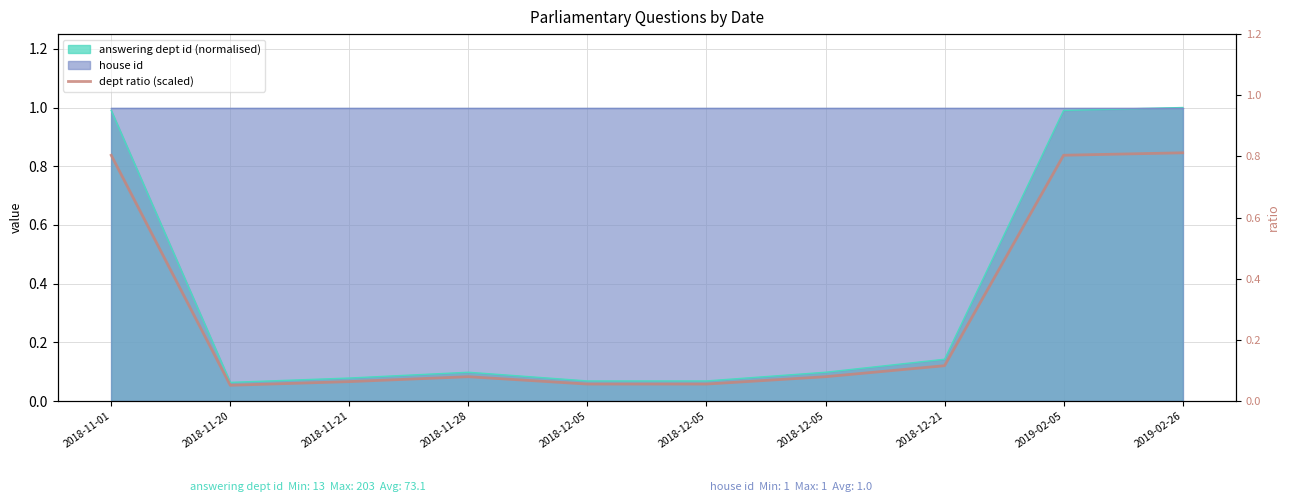

What is the difference between the maximum and minimum values?

0.8